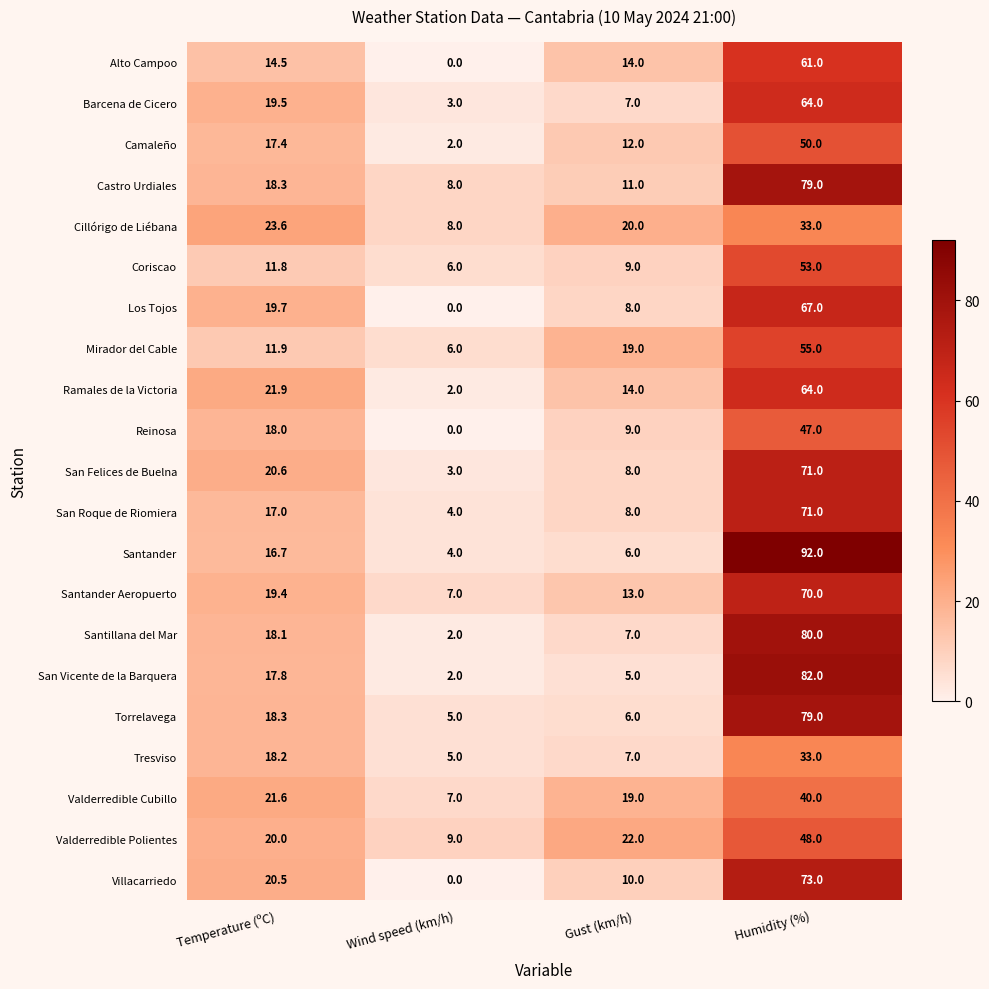

Which series has the largest range (max minus min)?

Santander